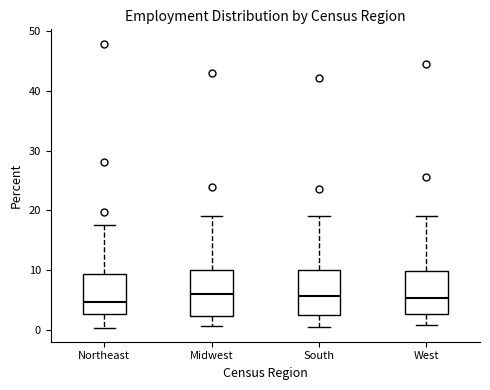

Reading left to right, transcribe this box plot: for each box, give where its median line is, the range the box spans, and where its two whiskers end, as read against the y-axis. The values are not printed on the chart, so give them approximately, as read against the axis.

Northeast: median 5, box 3 to 9, whiskers 0 to 18
Midwest: median 6, box 2 to 10, whiskers 1 to 19
South: median 6, box 3 to 10, whiskers 1 to 19
West: median 5, box 3 to 10, whiskers 1 to 19